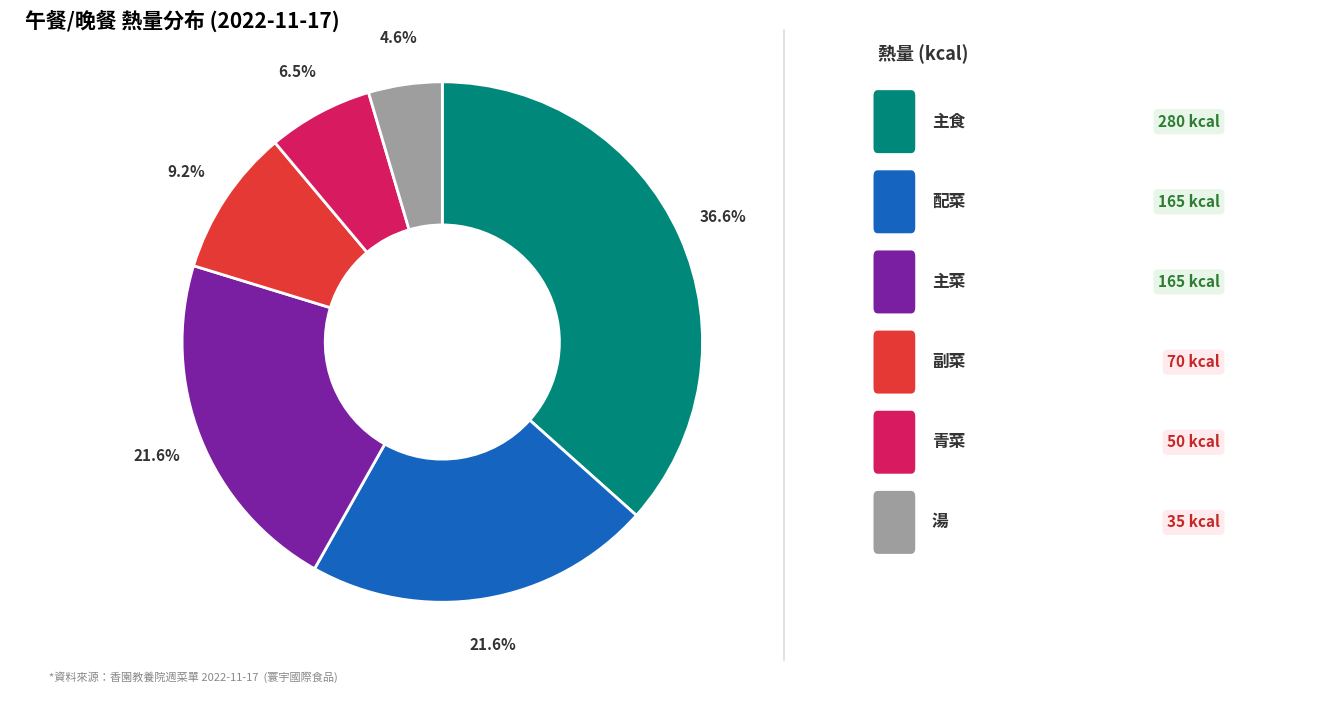

Is there any slice that represents more than half of the pie?

No